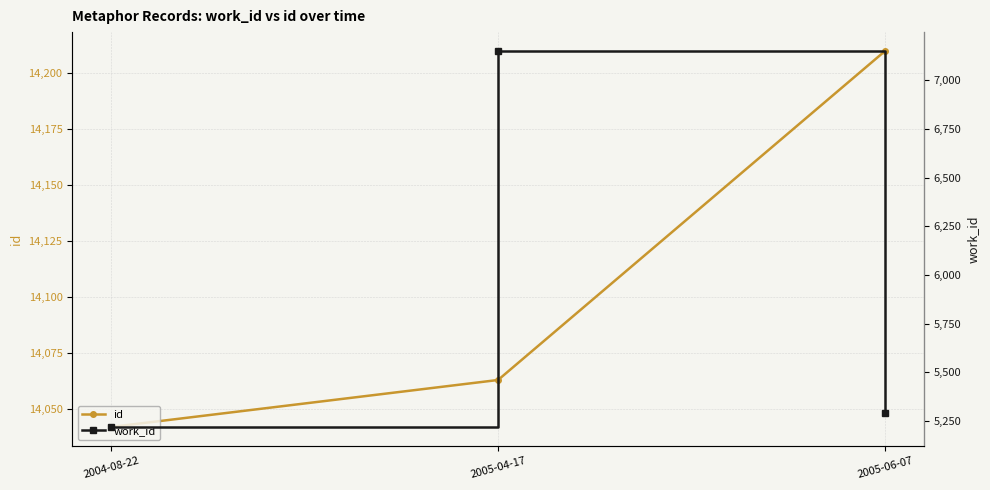

Between 2005-04-17 and 2005-06-07, which series saw the biggest shift?

work_id